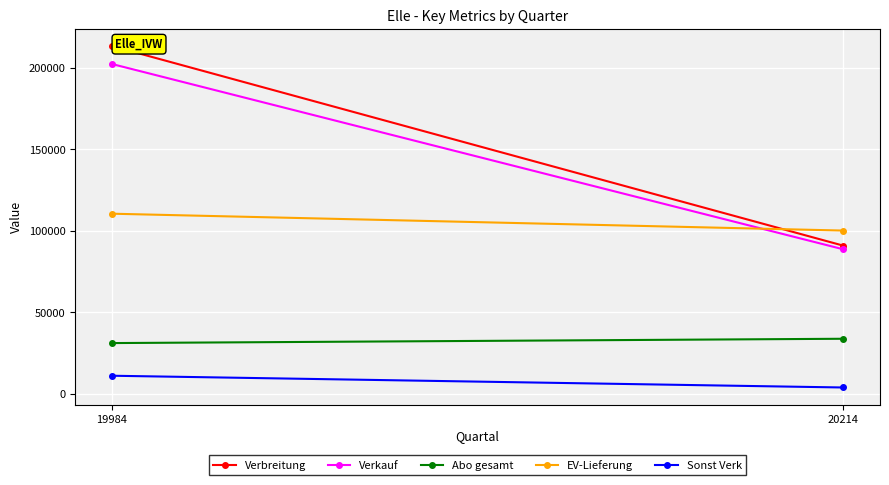

Reading left to right, extract all data points from this chart.

Verbreitung: 213224	90764
Verkauf: 202204	88524
Abo gesamt: 31044	33691
EV-Lieferung: 110377	100031
Sonst Verk: 11020	3806